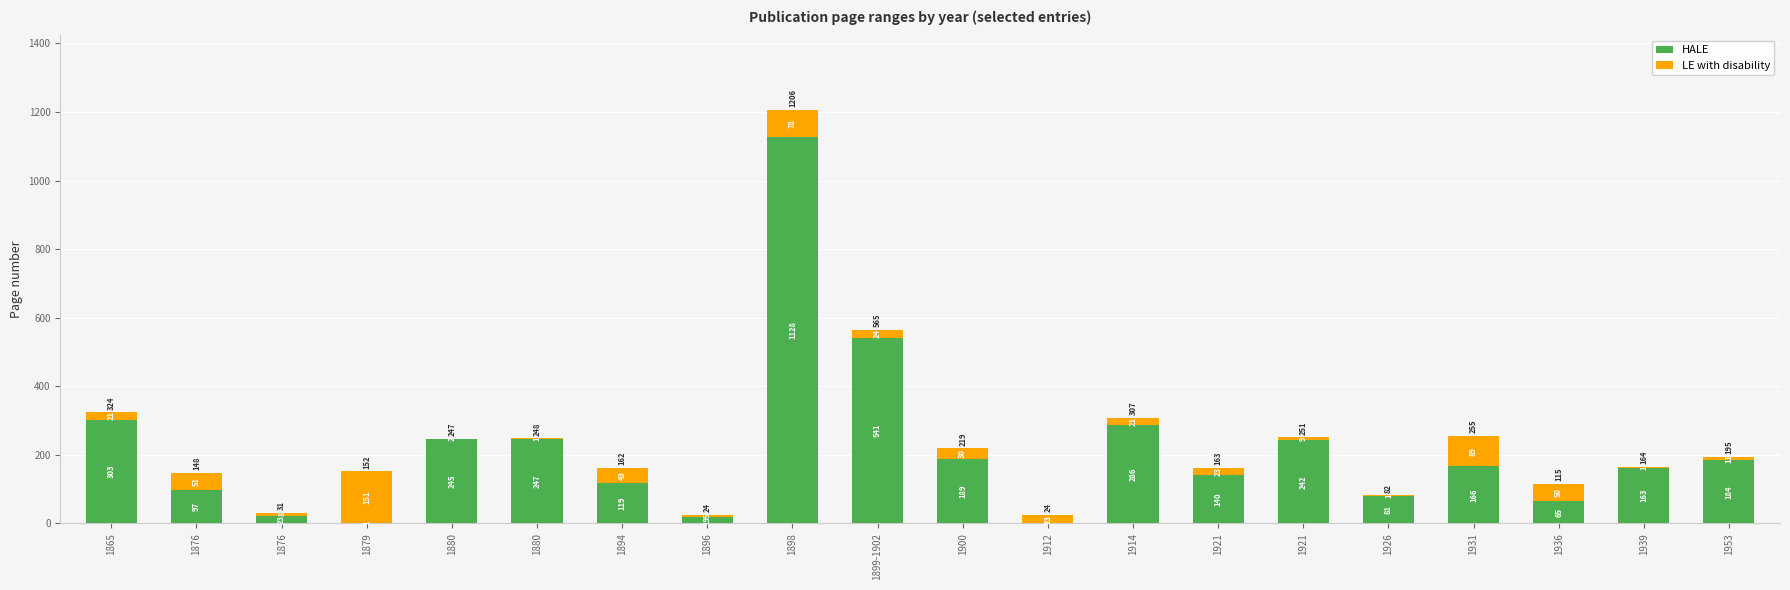

Which series has the largest range (max minus min)?

HALE